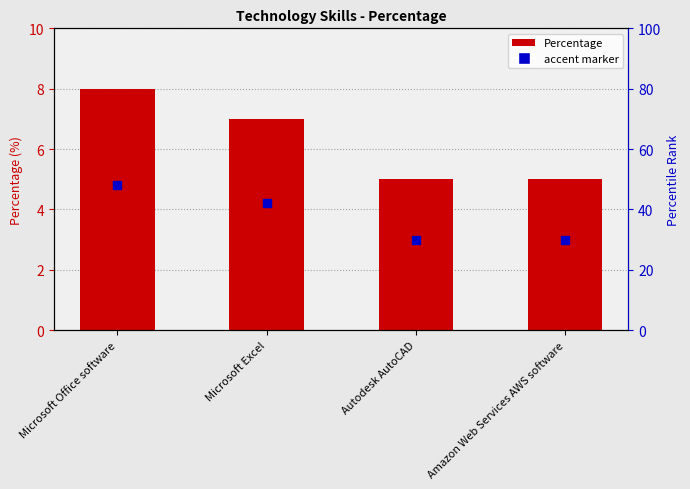

How many values are below 7?

2